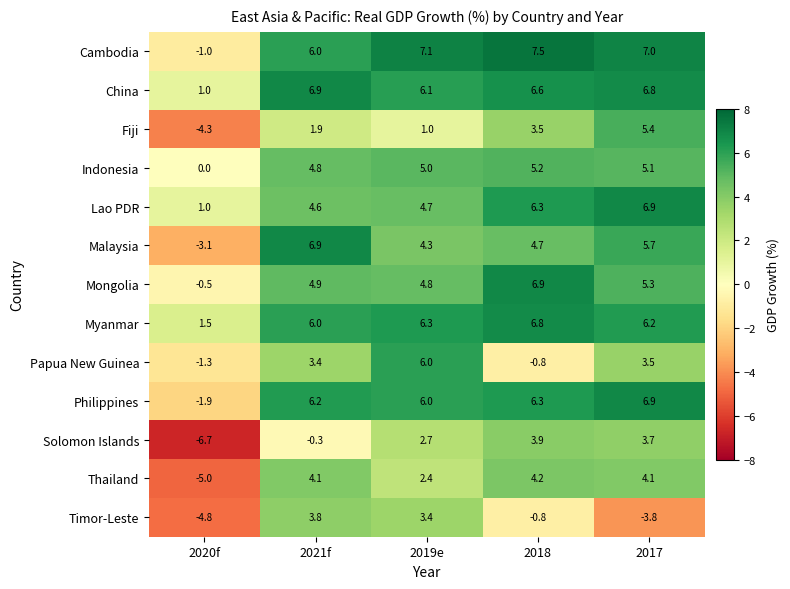

Which category has the lowest value in the Philippines series?

2020f